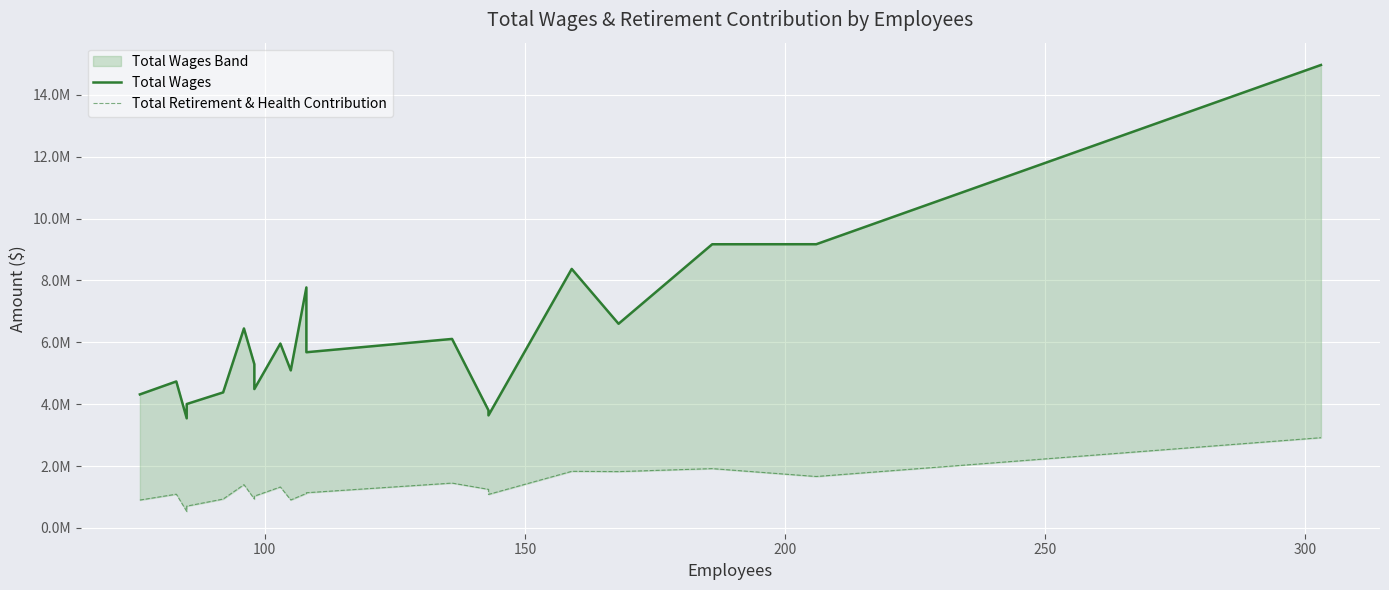

True or false: Total Retirement & Health Contribution and Total Wages intersect in this chart.

False